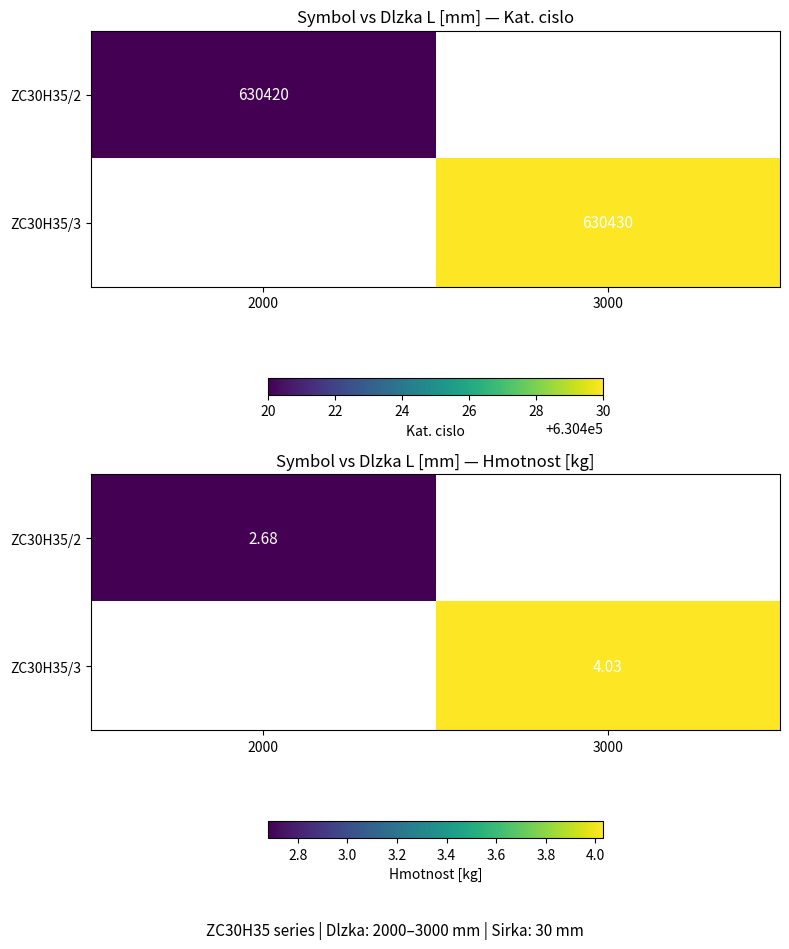

How many values in the ZC30H35/3 series exceed 4?

1